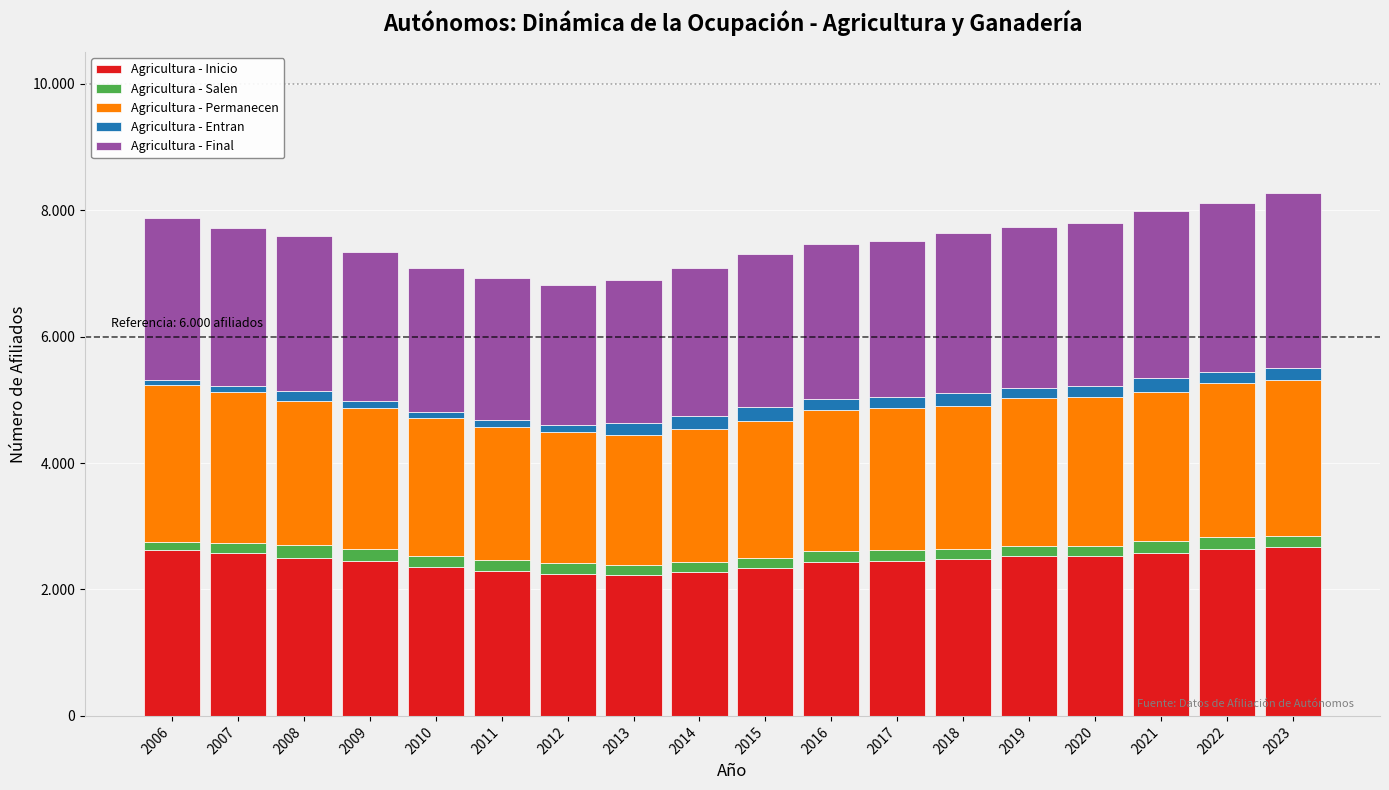

Does the chart contain any negative values?

No